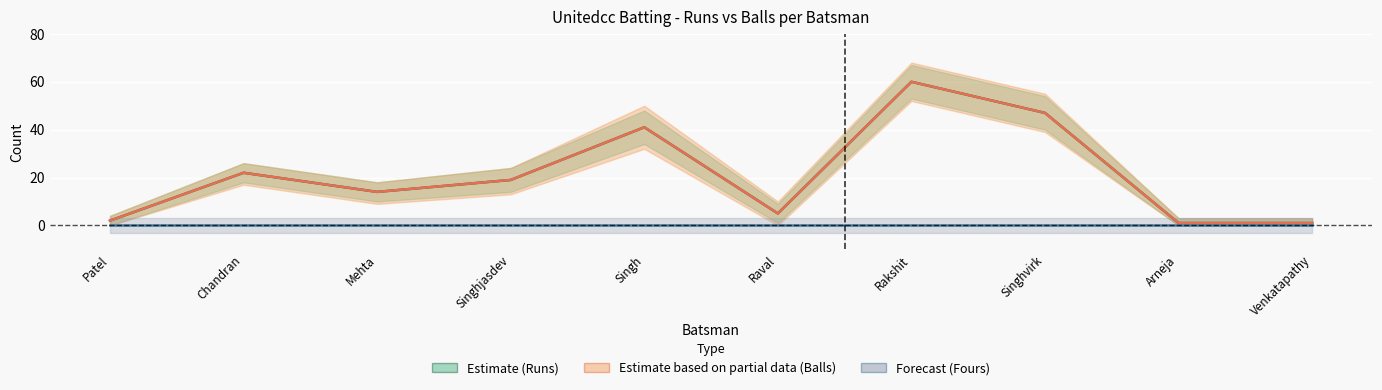

True or false: Runs (Estimate) has a value of 5 at Raval.

True